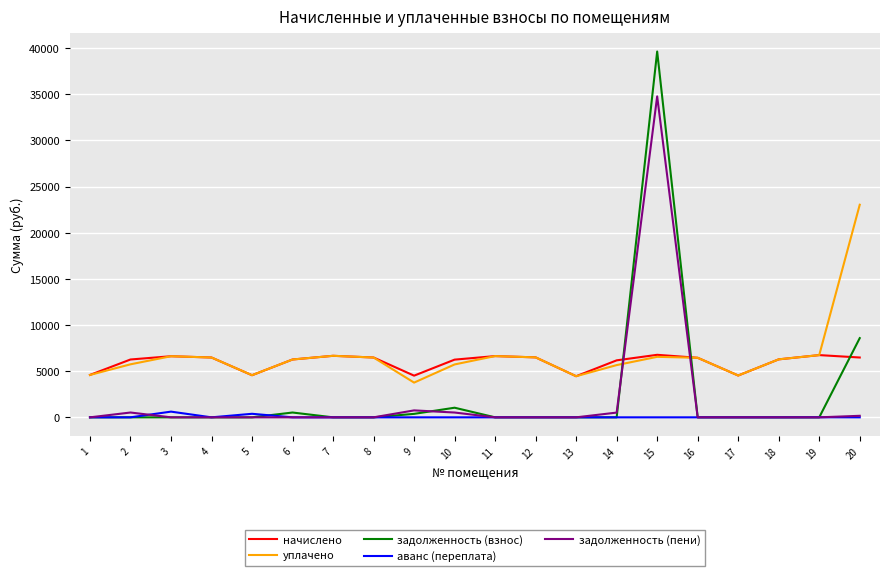

What is the difference between the maximum and second lowest values in the начислено series?

2257.9